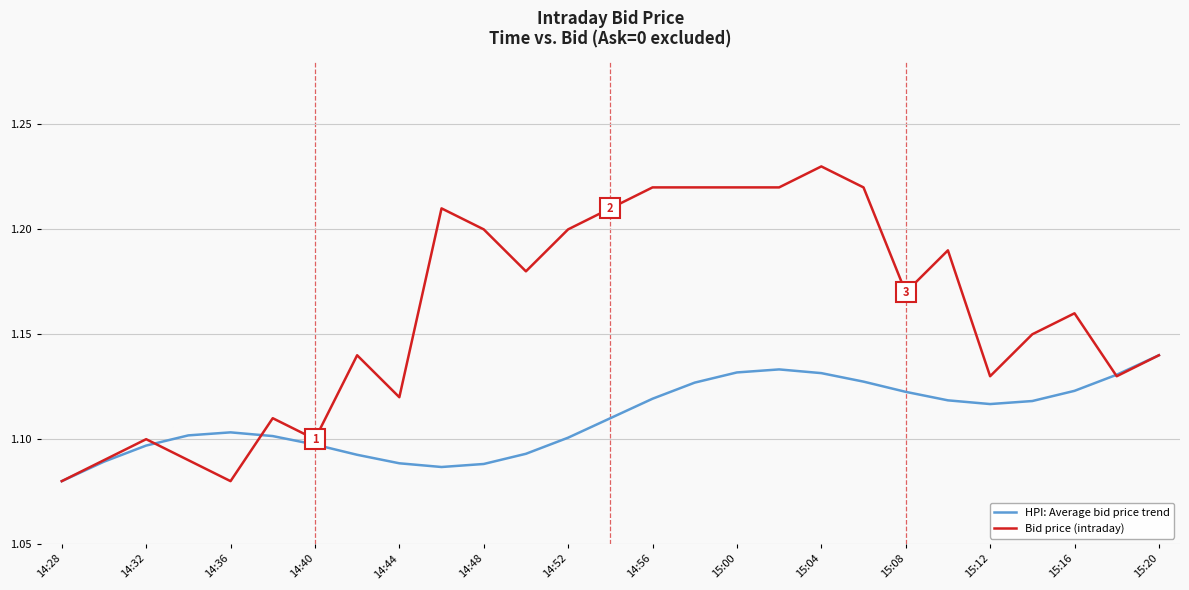

Which series has the widest spread of values?

Bid price (intraday)